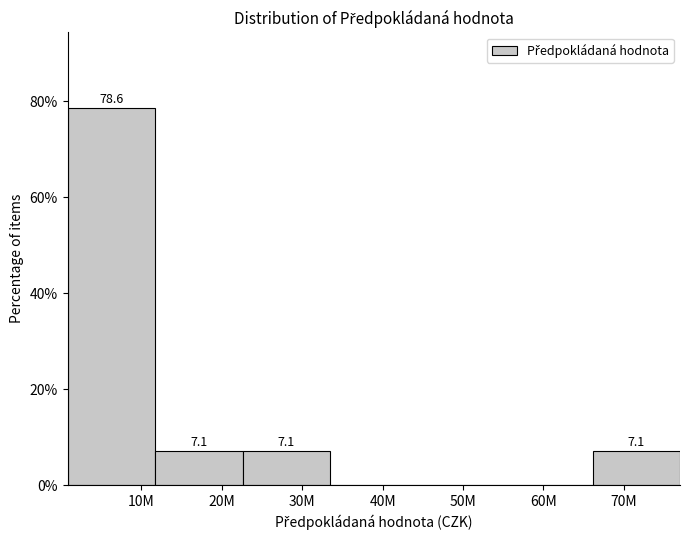

Reading left to right, extract all data points from this chart.

10M=78.6	20M=7.1	30M=7.1	40M=0.0	50M=0.0	60M=0.0	70M=7.1